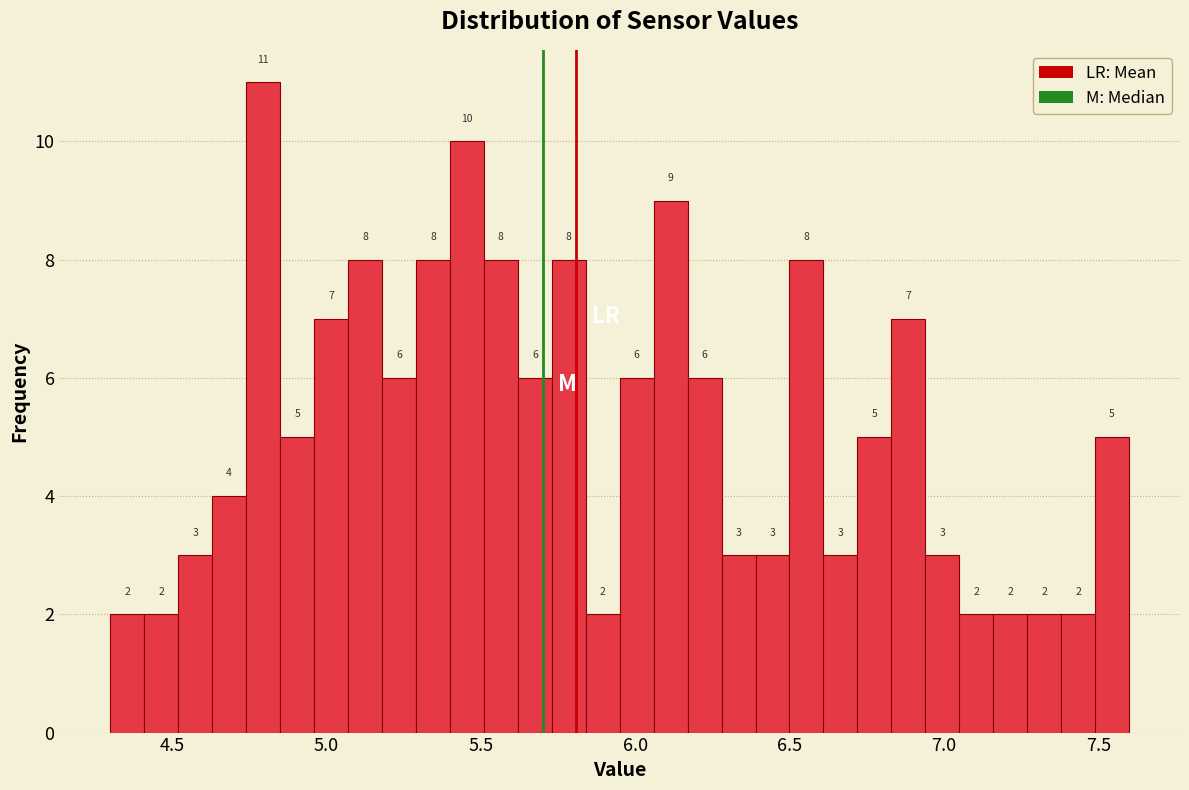

Read against the x-axis, roughly where is the centre of the tallest bar?

4.80